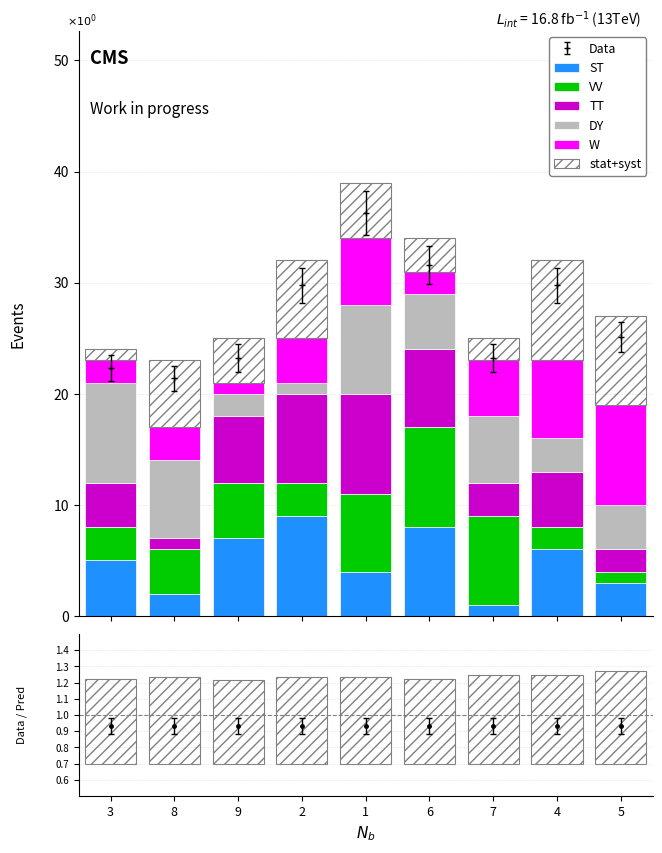

Rank the series at 6 from lowest to highest value.

stat+syst, W, DY, TT, ST, VV